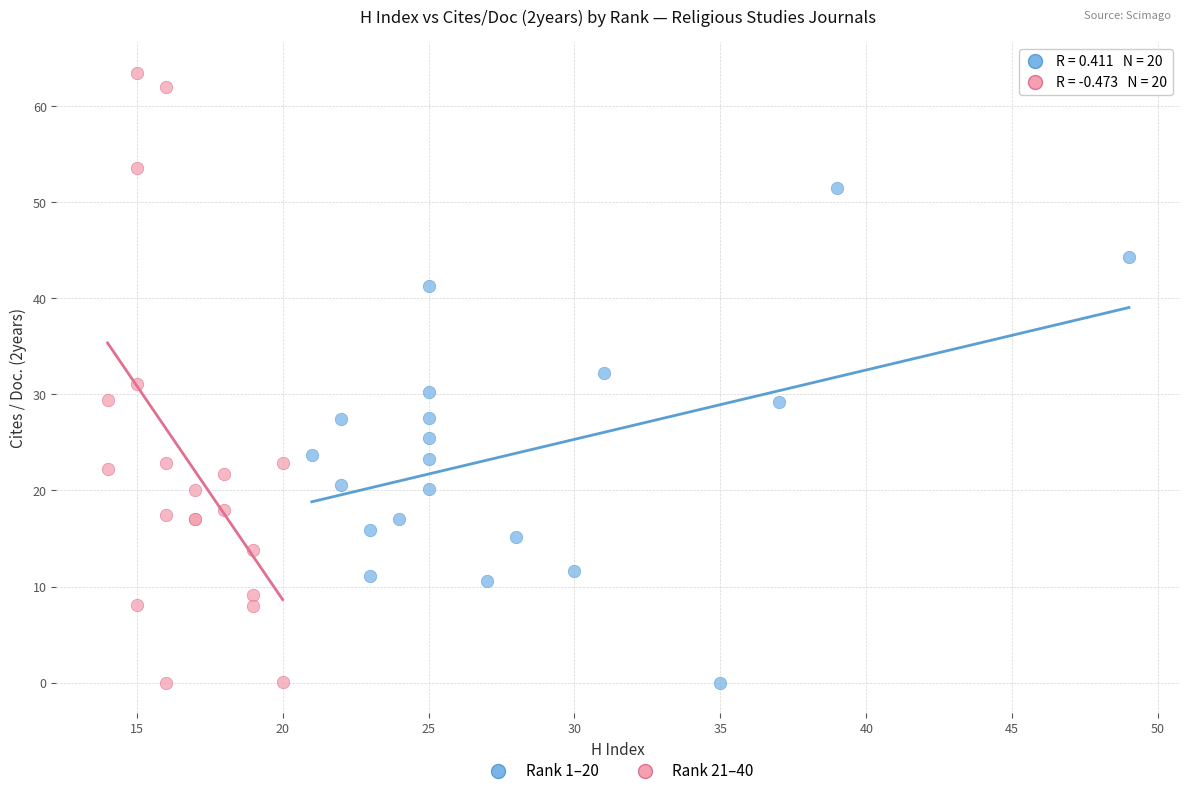

Which series has the widest spread of Y values?

Rank 21–40